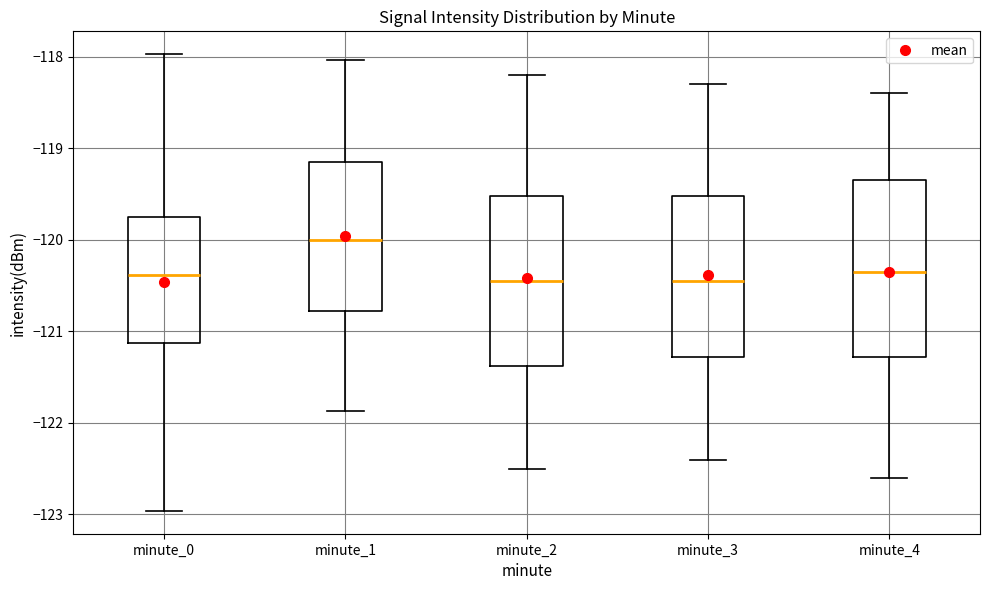

Reading left to right, transcribe this box plot: for each box, give where its median line is, the range the box spans, and where its two whiskers end, as read against the y-axis. The values are not printed on the chart, so give them approximately, as read against the axis.

minute_0: median -120.4, box -121.1 to -119.7, whiskers -123.0 to -118.0
minute_1: median -120.0, box -120.8 to -119.2, whiskers -121.9 to -118.0
minute_2: median -120.4, box -121.4 to -119.5, whiskers -122.5 to -118.2
minute_3: median -120.4, box -121.3 to -119.5, whiskers -122.4 to -118.3
minute_4: median -120.3, box -121.3 to -119.3, whiskers -122.6 to -118.4